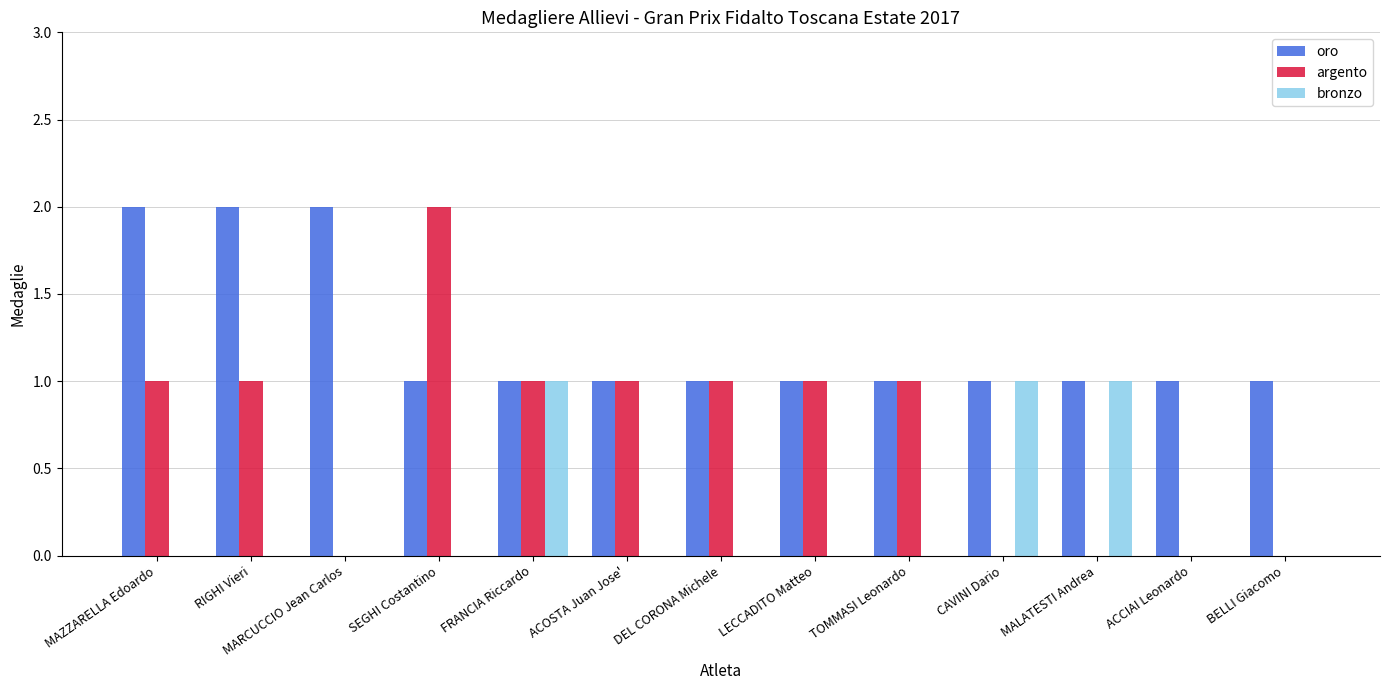

Is it true that bronzo equals 1 at ACOSTA Juan Jose'?

False